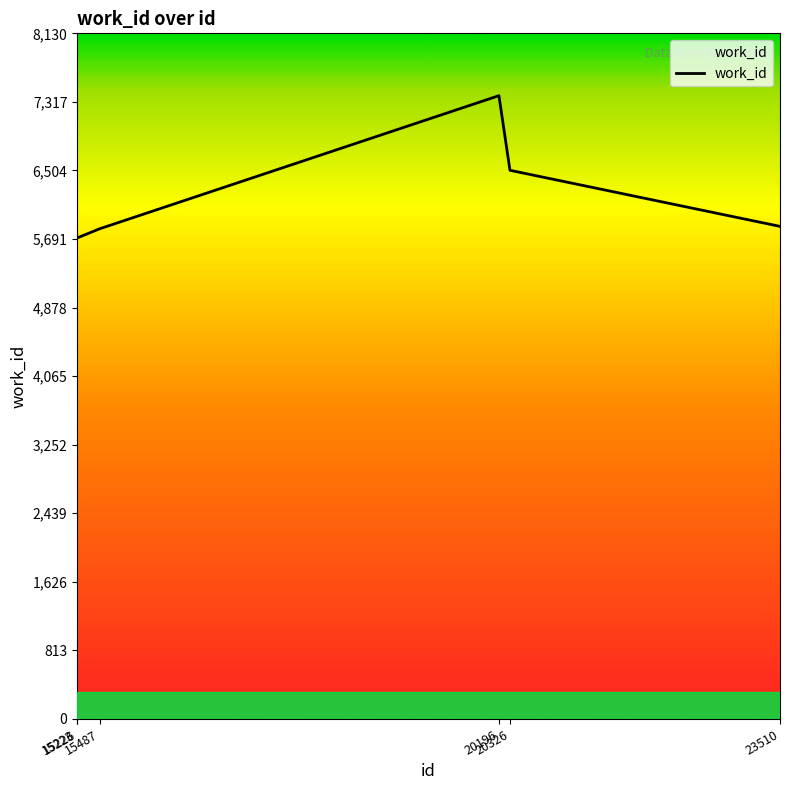

What is the change in value from 15223 to 15487?

+107